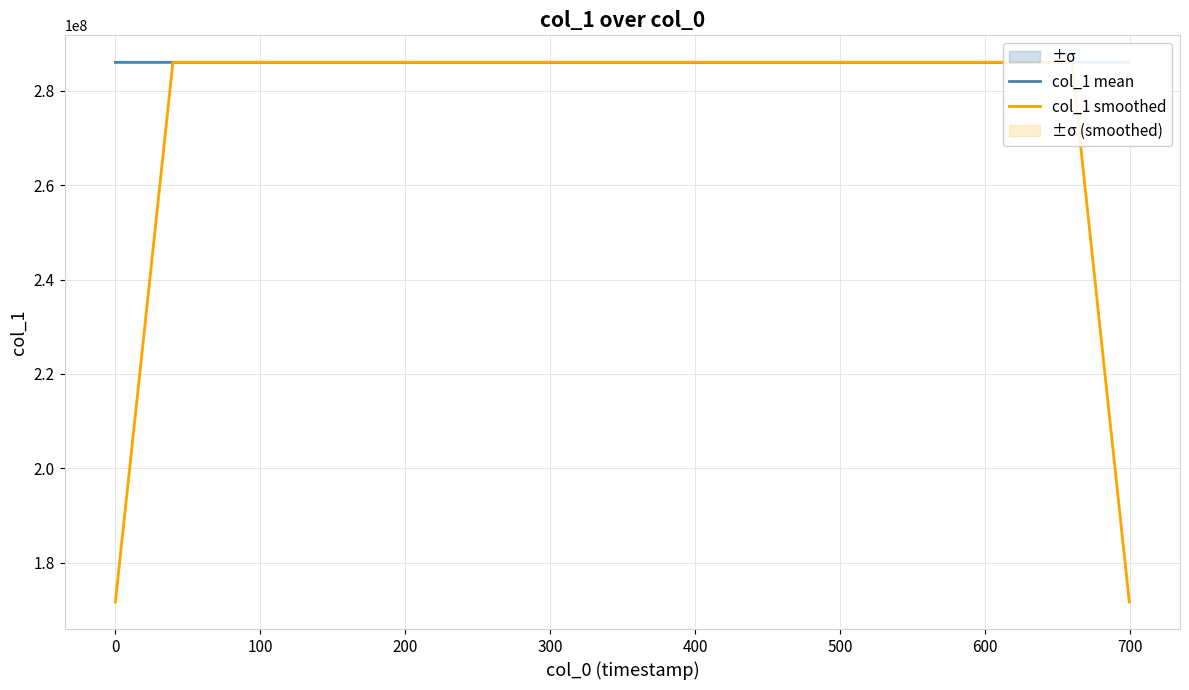

What is the minimum value for col_1 smoothed?

171628185.6